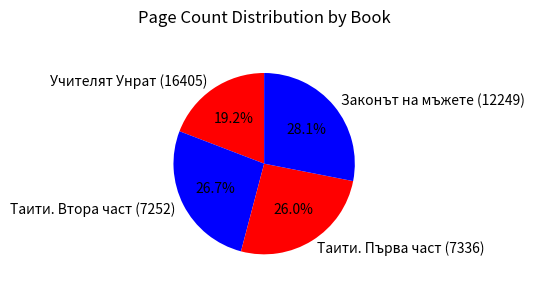

Between Учителят Унрат (16405) and Таити. Втора част (7252), which is larger?

Таити. Втора част (7252)